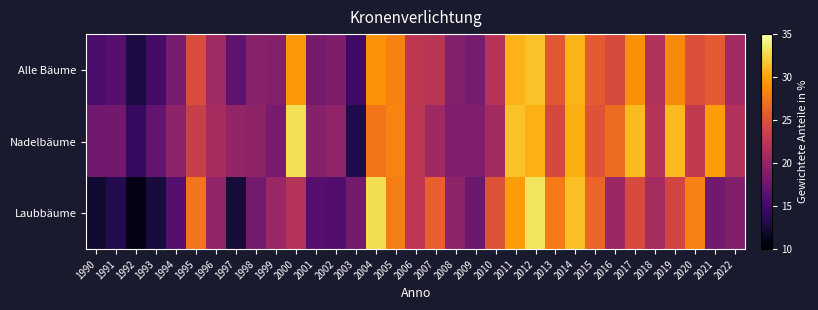

What is the greatest value displayed?

33.2